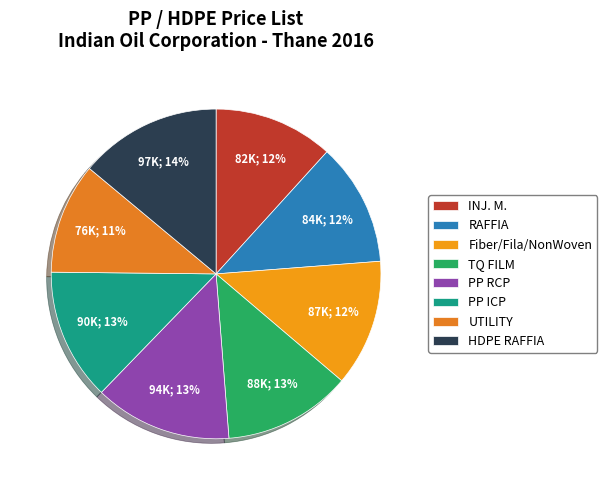

To the nearest percent, what is the average slice percentage?

13%